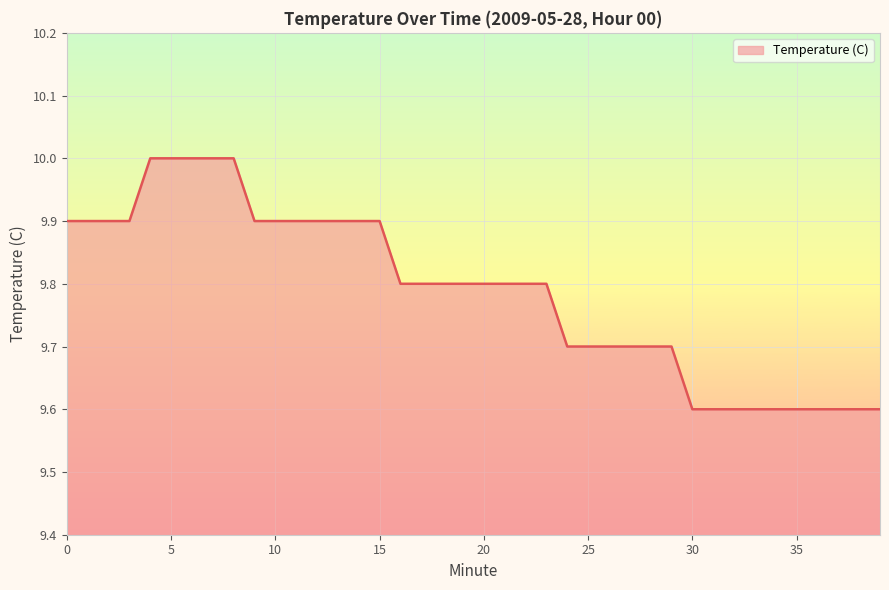

What is the minimum value shown in the chart?

9.6